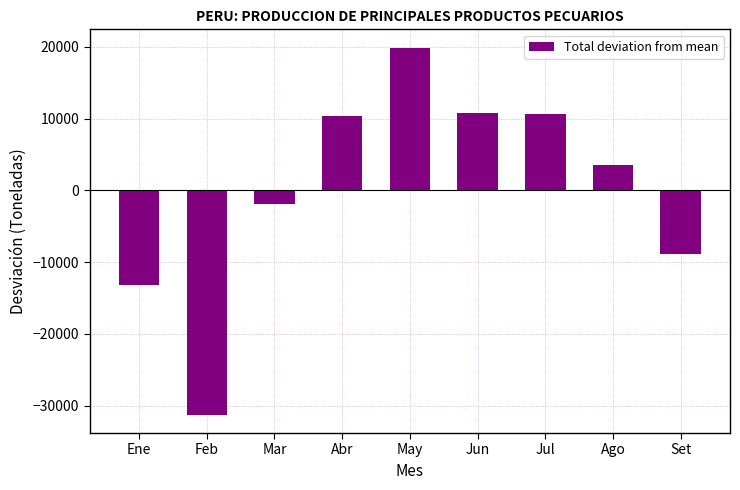

Is it true that the value at Set is -8905.3?

True